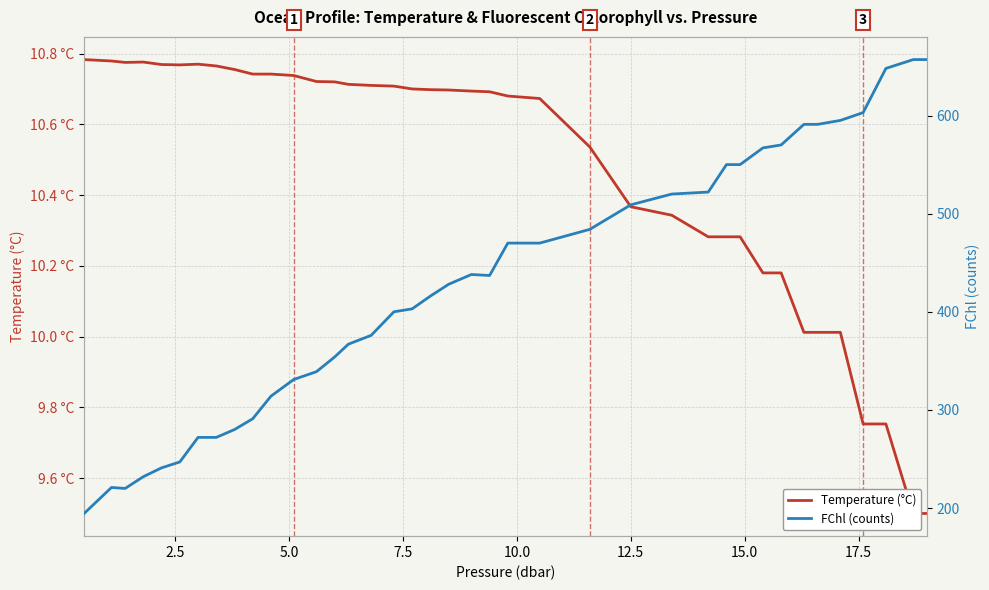

How many lines are shown in the chart?

2